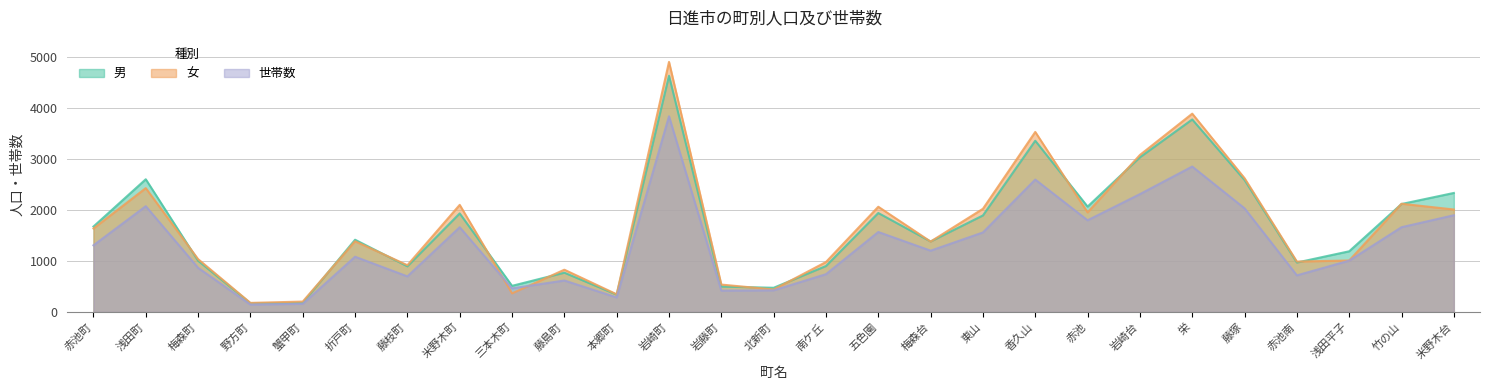

What is the label of the 4th point from the right?

赤池南